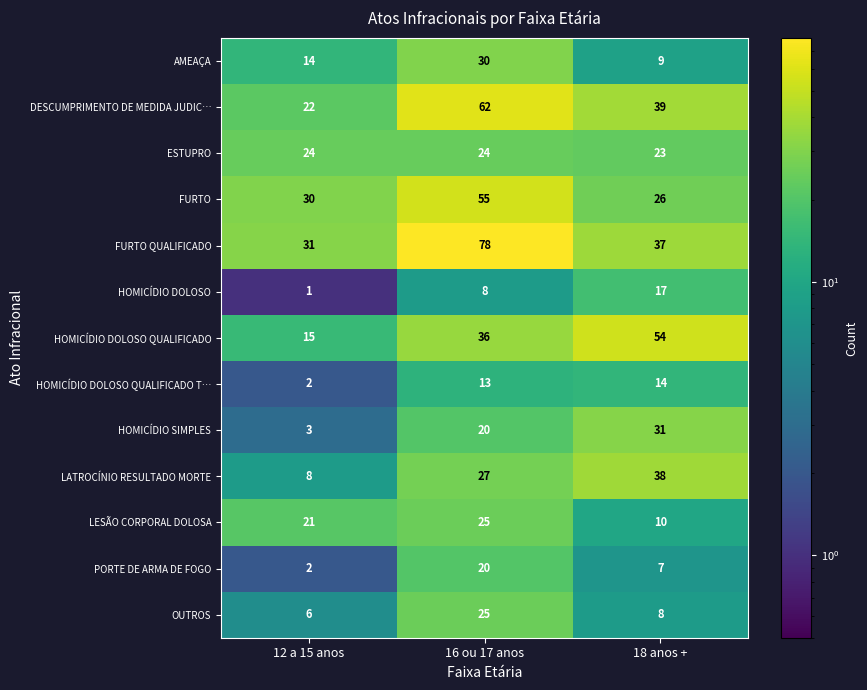

At which category is the sum across all series the highest?

16 ou 17 anos